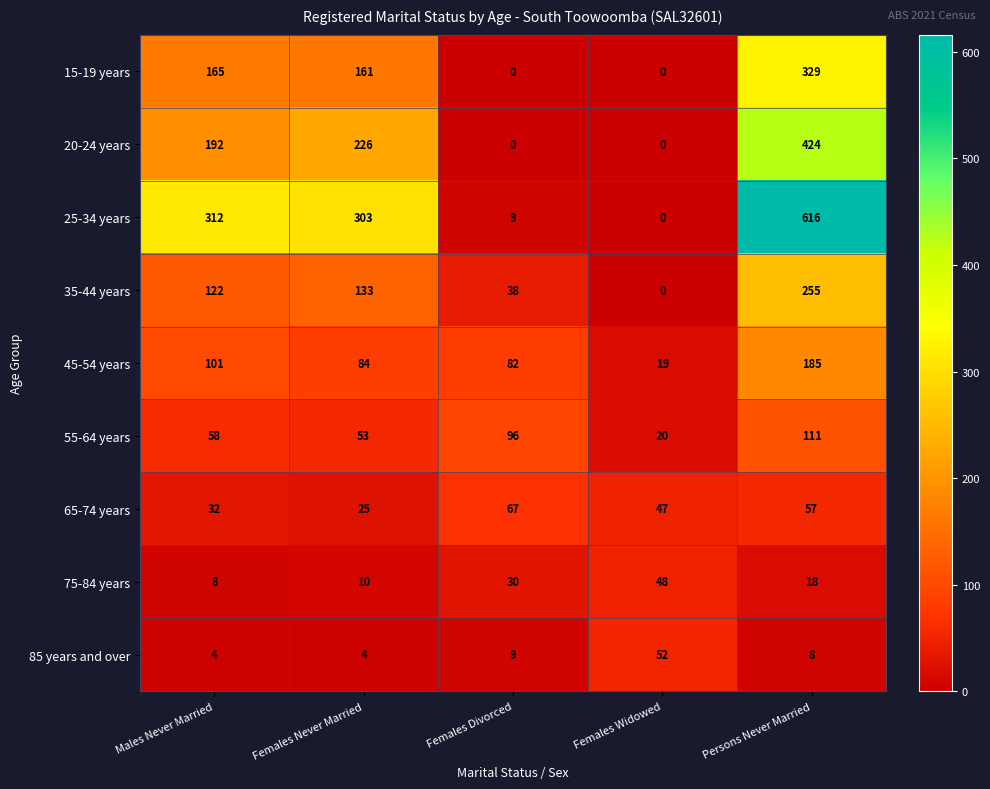

What is the sum of the 20-24 years values at Persons Never Married and Males Never Married?

616